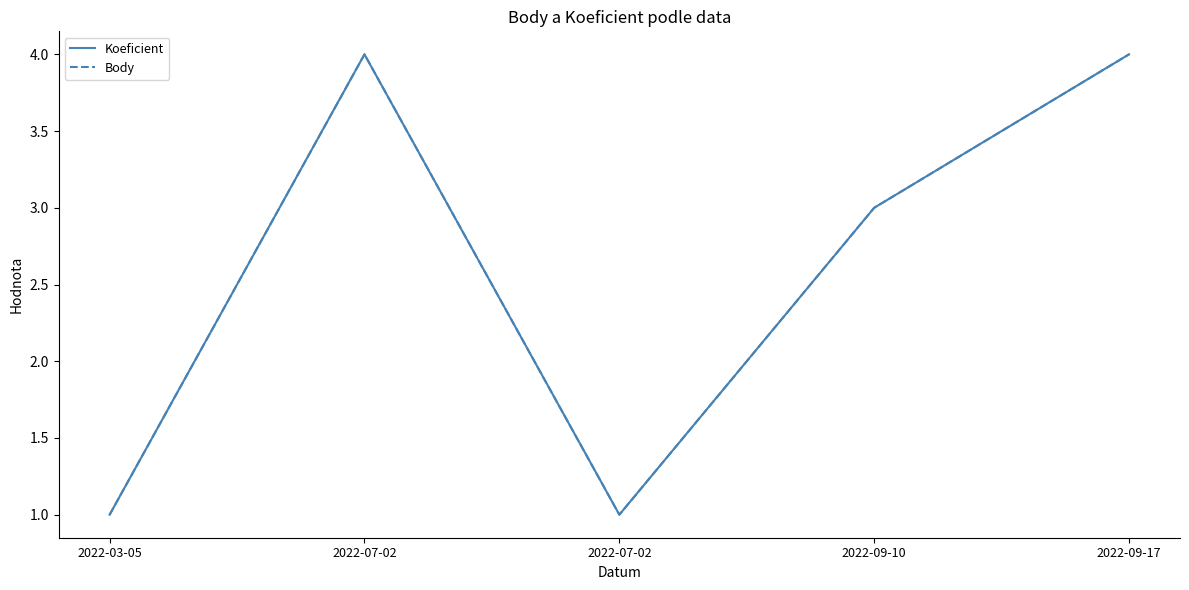

At 2022-03-05, list the series in order from largest to smallest.

Koeficient, Body